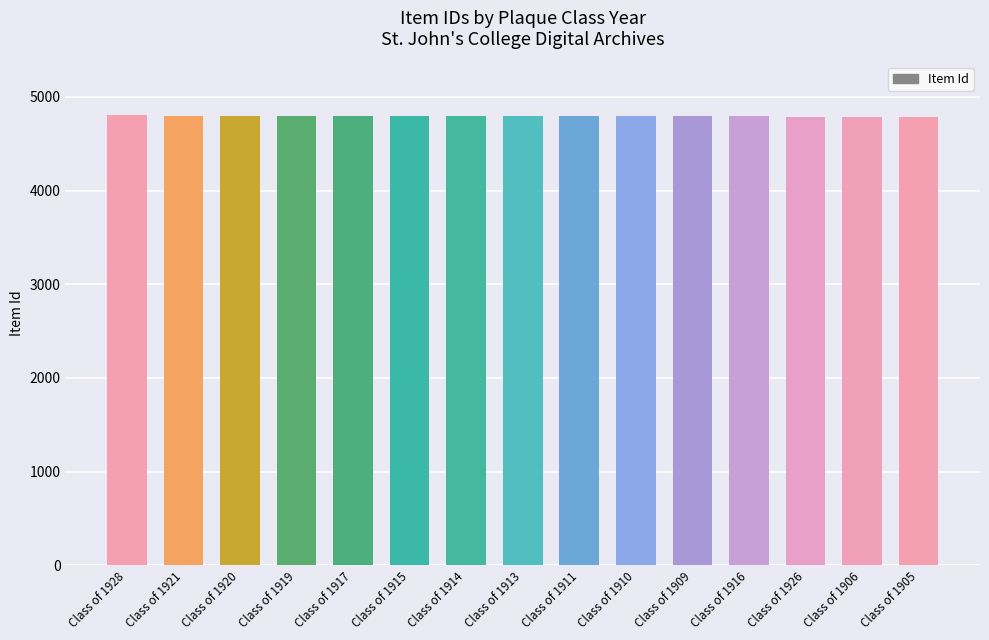

How many categories are shown in the chart?

15